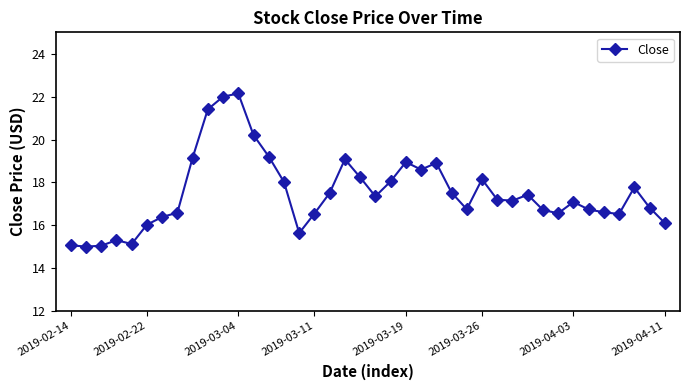

True or false: there are more than 2 points higher than both neighbors.

True